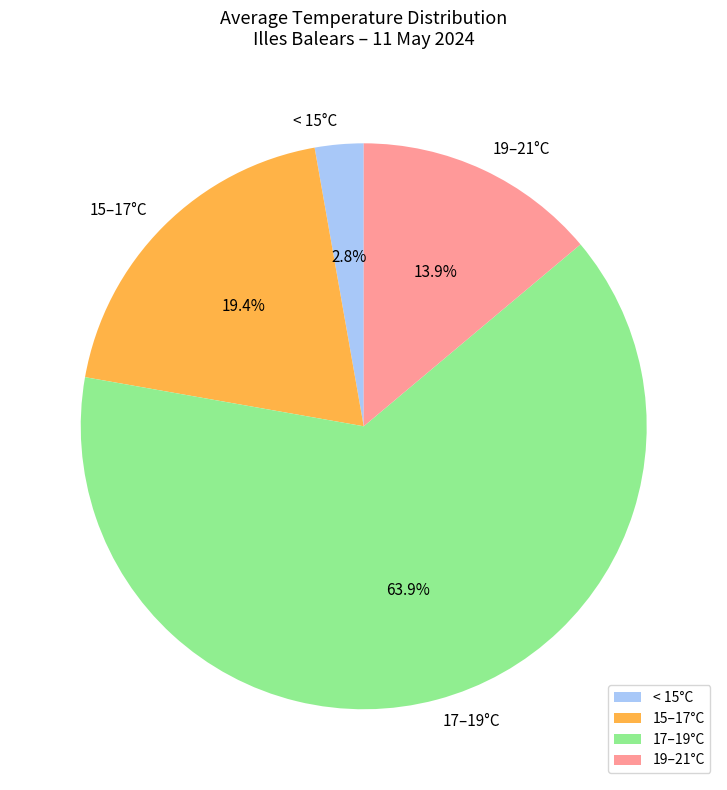

What is the smallest slice in the pie chart?

< 15°C